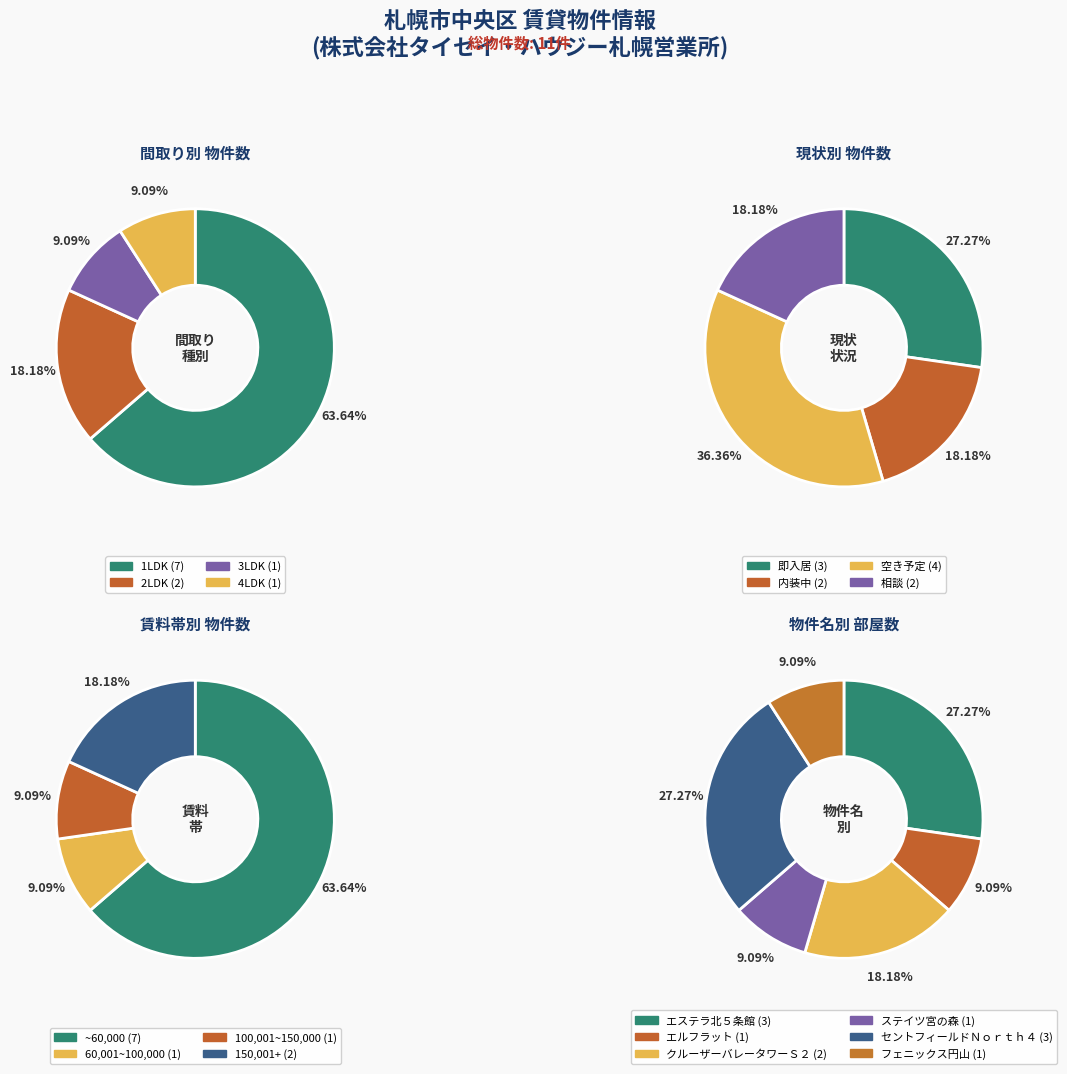

Which has a higher value, 1LDK or 2LDK?

1LDK